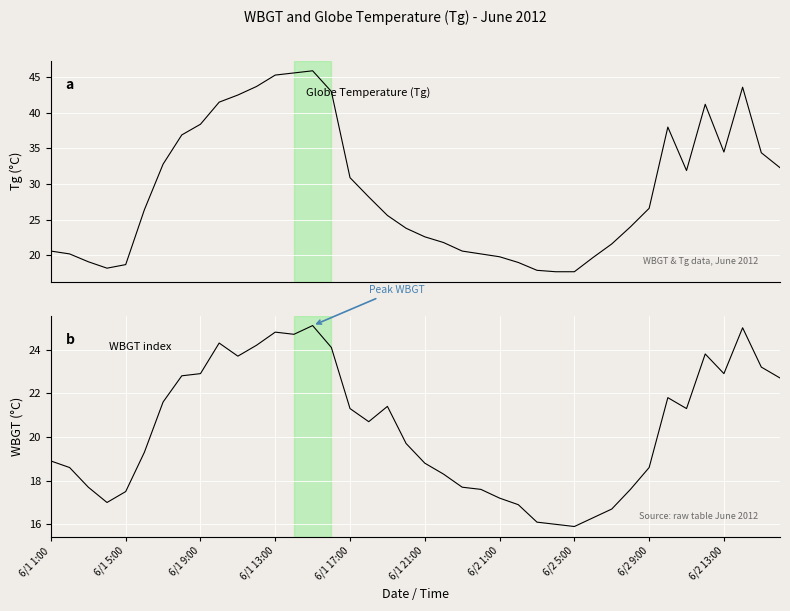

What is the value of the WBGT point at the 31st from the left?

16.7